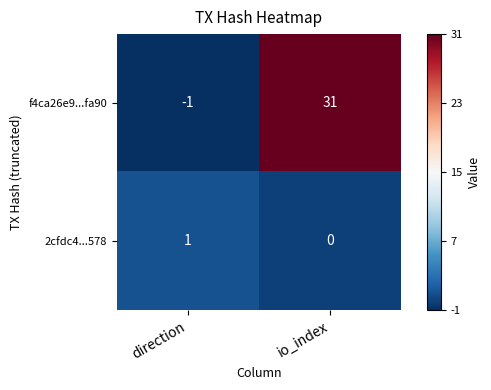

What is the difference between the highest and lowest values at io_index?

31